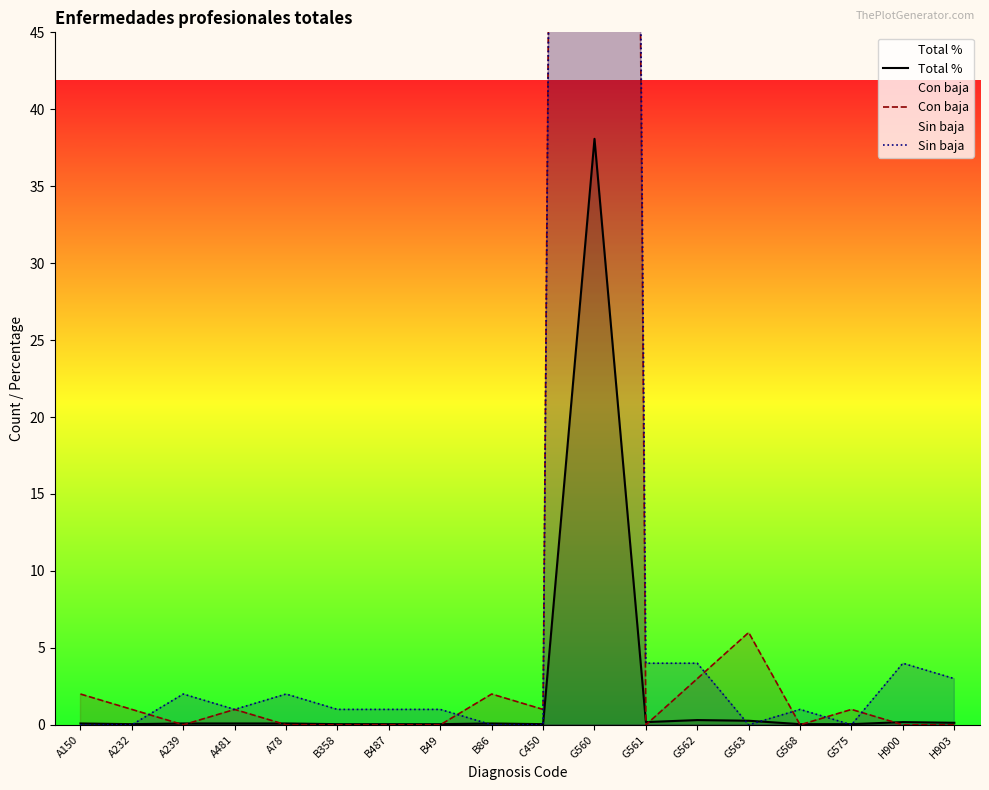

Reading left to right, transcribe all the data shown in this chart.

Total %: 0.1	0.0	0.1	0.1	0.1	0.0	0.0	0.0	0.1	0.0	38.1	0.2	0.3	0.3	0.0	0.0	0.2	0.1
Con baja: 2.0	1.0	0.0	1.0	0.0	0.0	0.0	0.0	2.0	1.0	433.0	0.0	3.0	6.0	0.0	1.0	0.0	0.0
Sin baja: 0.0	0.0	2.0	1.0	2.0	1.0	1.0	1.0	0.0	0.0	428.0	4.0	4.0	0.0	1.0	0.0	4.0	3.0